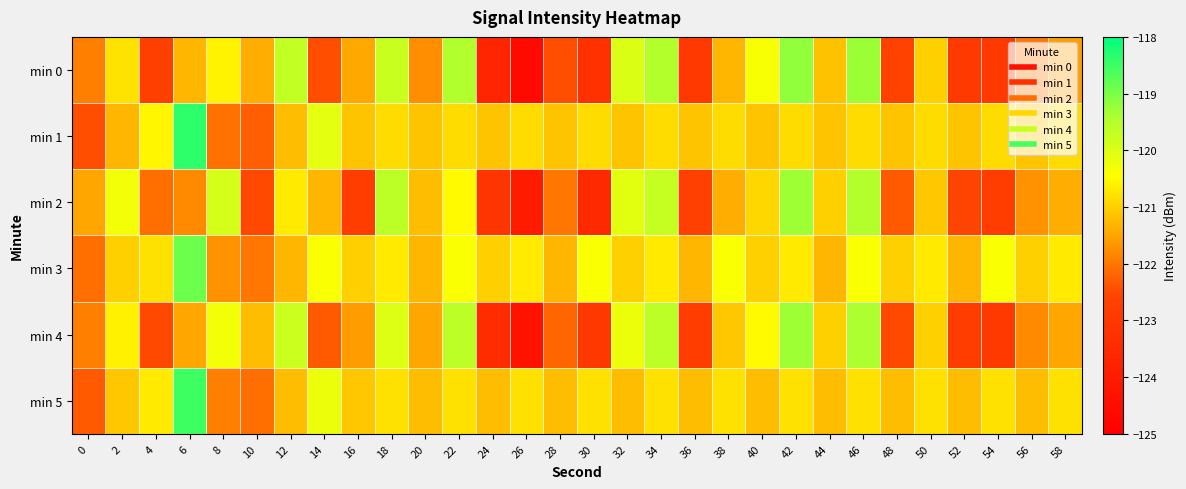

What is the minimum value shown in the chart?

-124.6